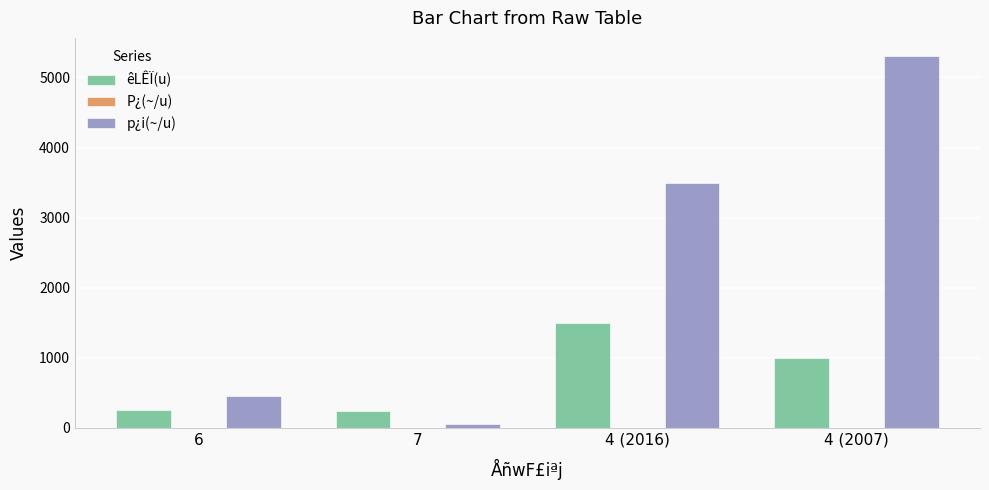

At which label does êLÊÏ(u) reach its peak?

4 (2016)